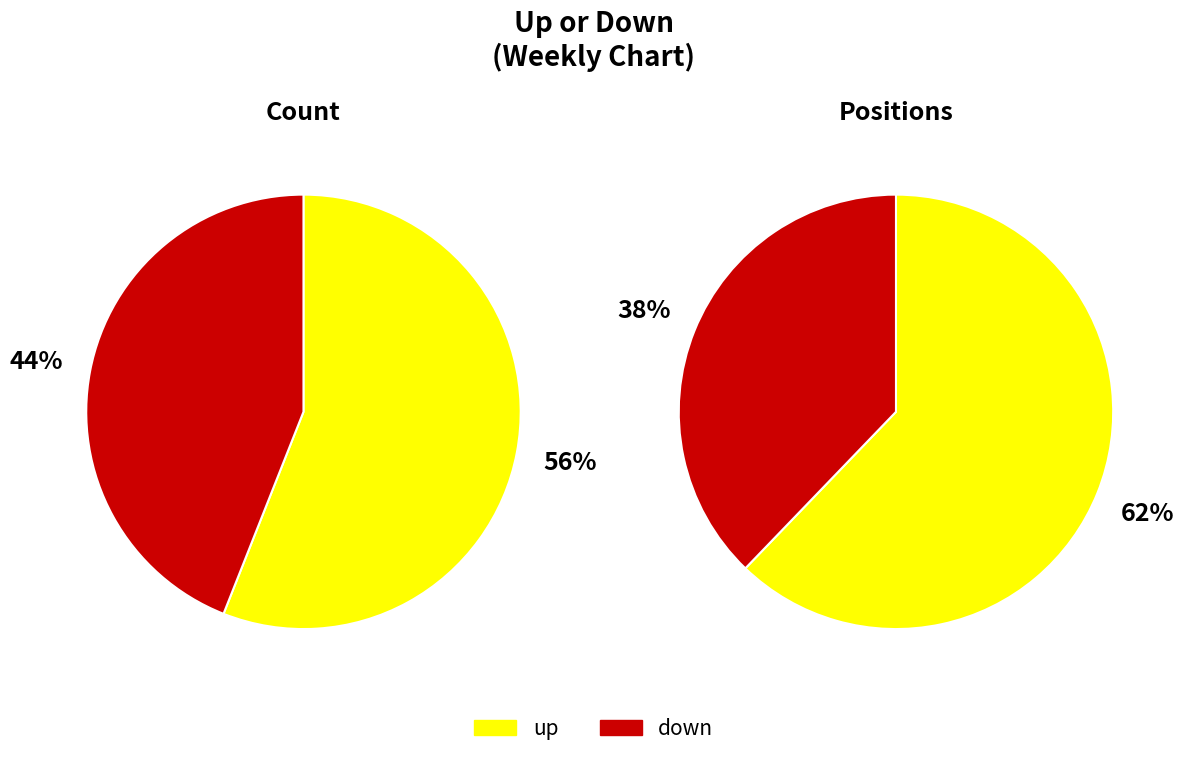

To the nearest percent, what portion does down represent?

44%